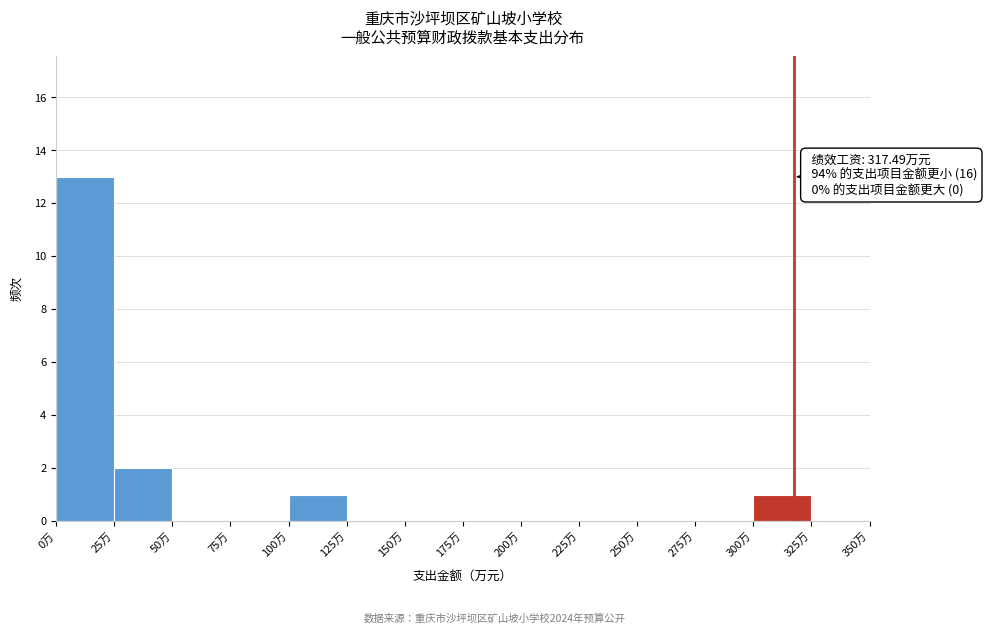

Over which range of the x-axis is the bar tallest?

0 to 25